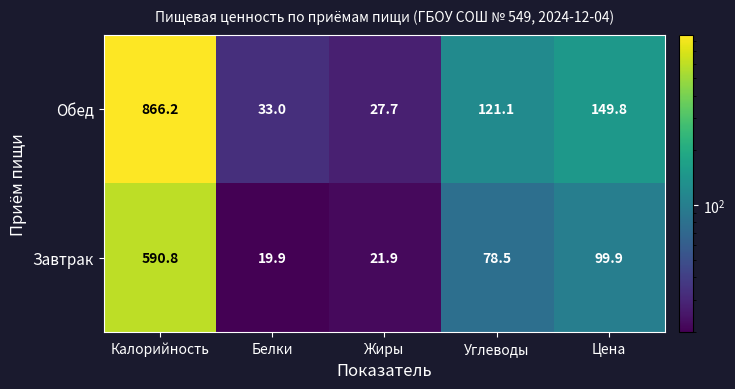

What is the smallest value displayed?

19.9